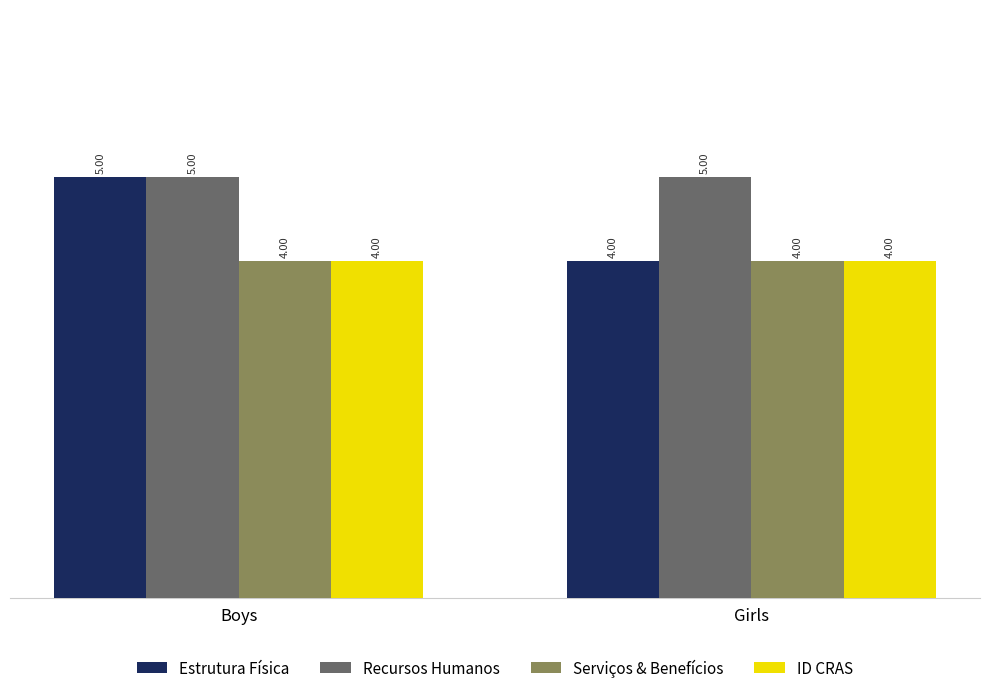

What is the average value of the Serviços & Benefícios series?

4